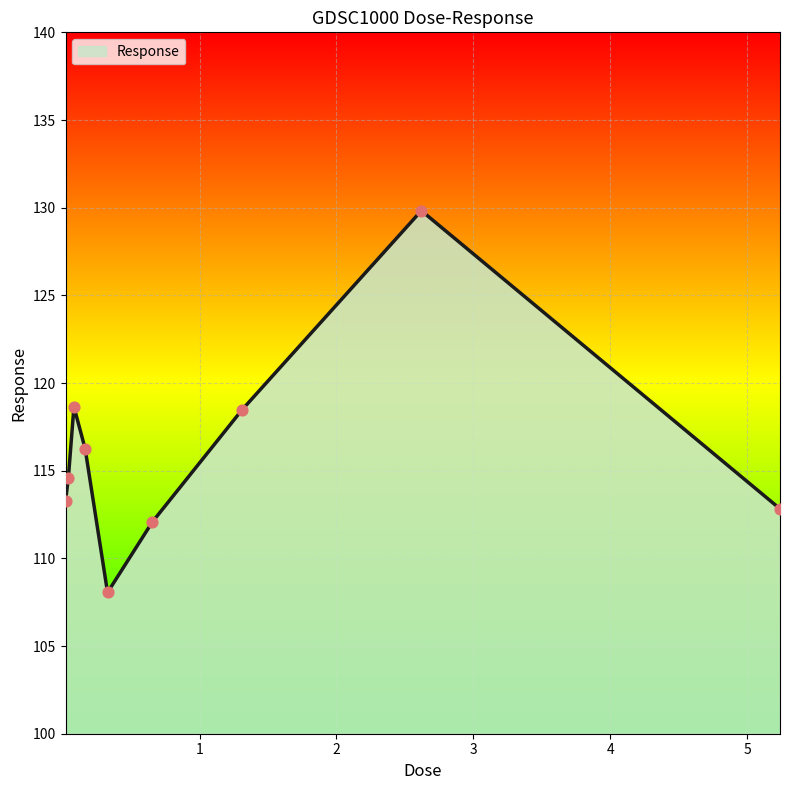

What is the smallest value displayed?

108.1